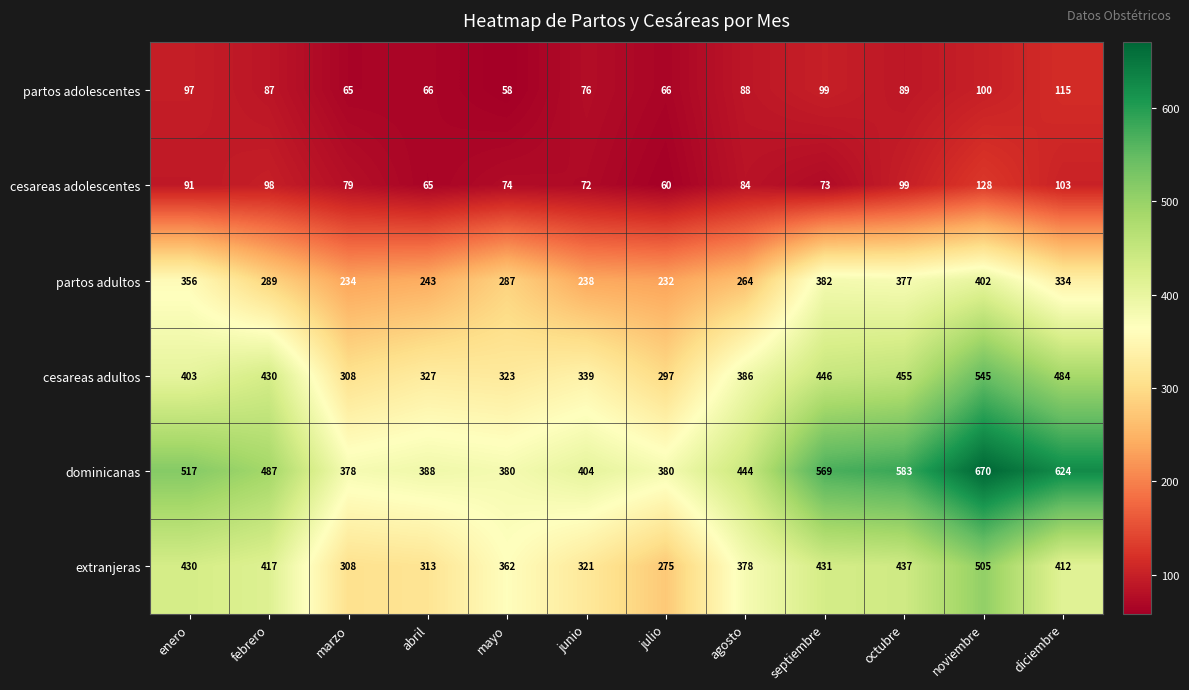

At how many categories does at least one series exceed 345?

12